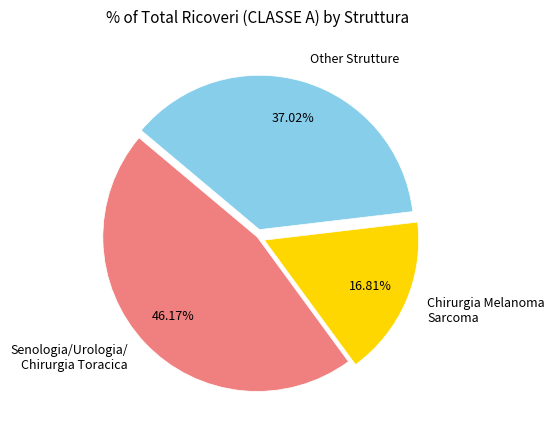

Rank the categories by value from lowest to highest.

Chirurgia Melanoma Sarcoma, Other Strutture, Senologia/Urologia/ Chirurgia Toracica